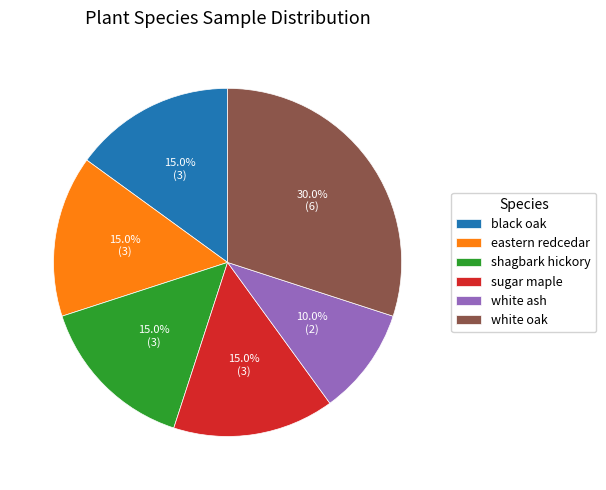

What percentage is the black oak slice, to the nearest percent?

15%